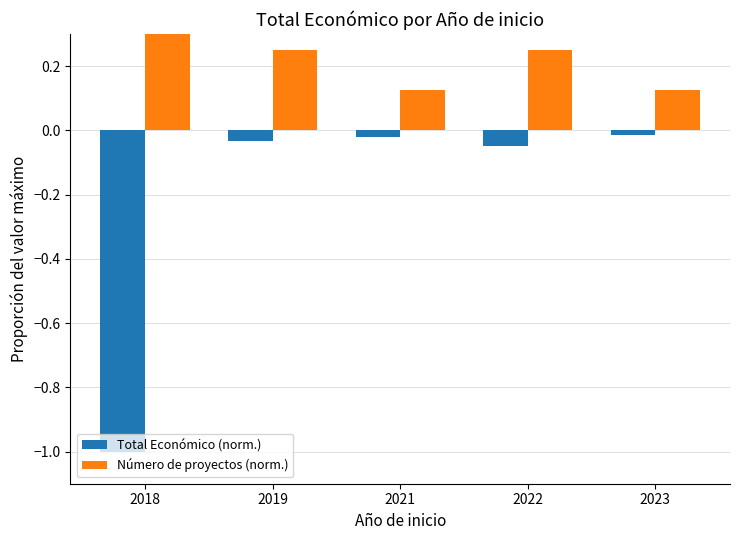

What is the difference between the Total Económico (norm.) values at 2018 and 2021?

1.0